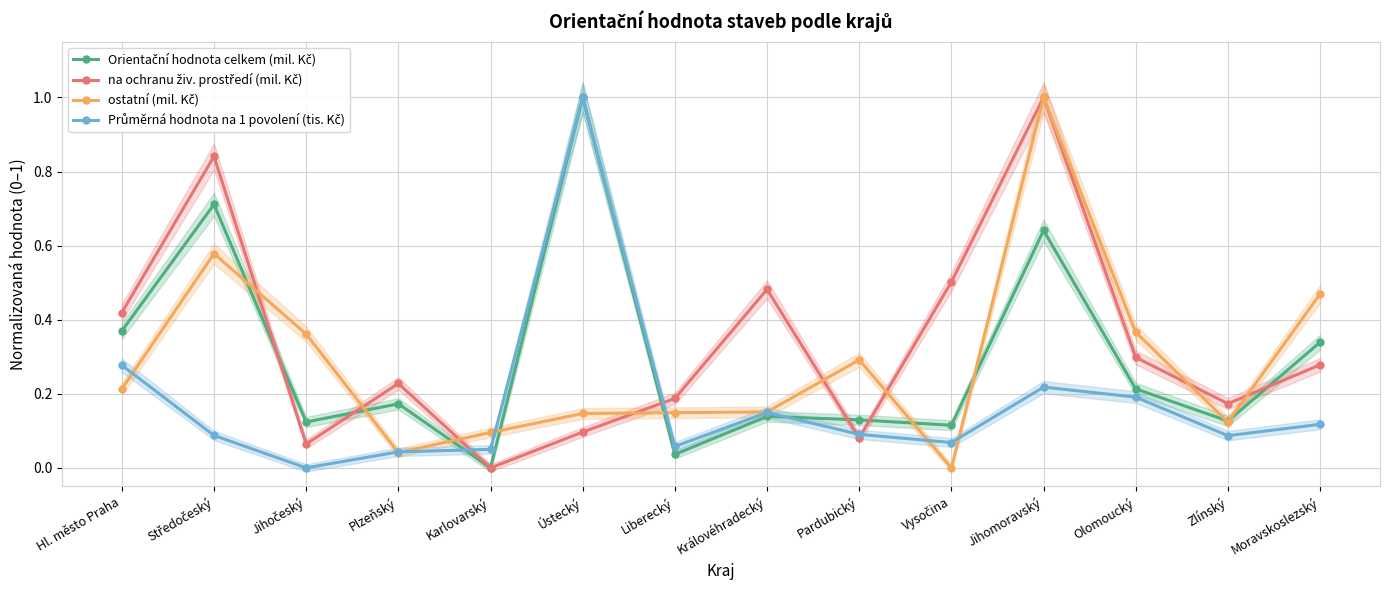

Rank the categories by Orientační hodnota celkem (mil. Kč) value from lowest to highest.

Karlovarský, Liberecký, Vysočina, Jihočeský, Zlínský, Pardubický, Královéhradecký, Plzeňský, Olomoucký, Moravskoslezský, Hl. město Praha, Jihomoravský, Středočeský, Ústecký